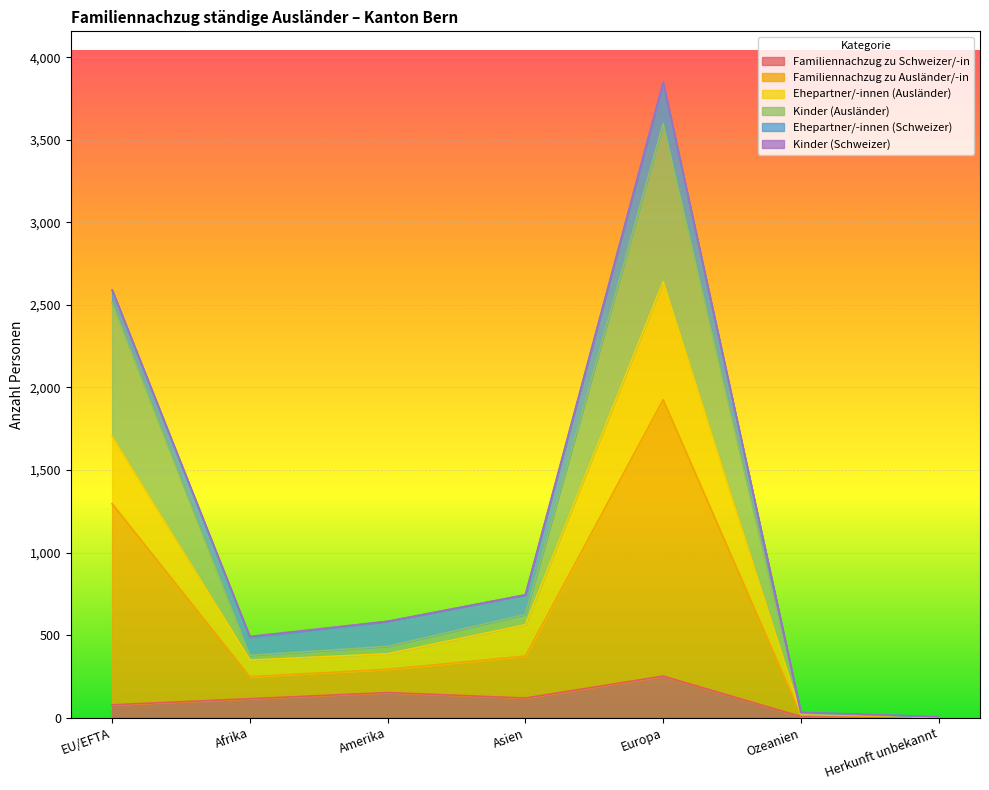

At which label does Familiennachzug zu Schweizer/-in reach its peak?

Europa